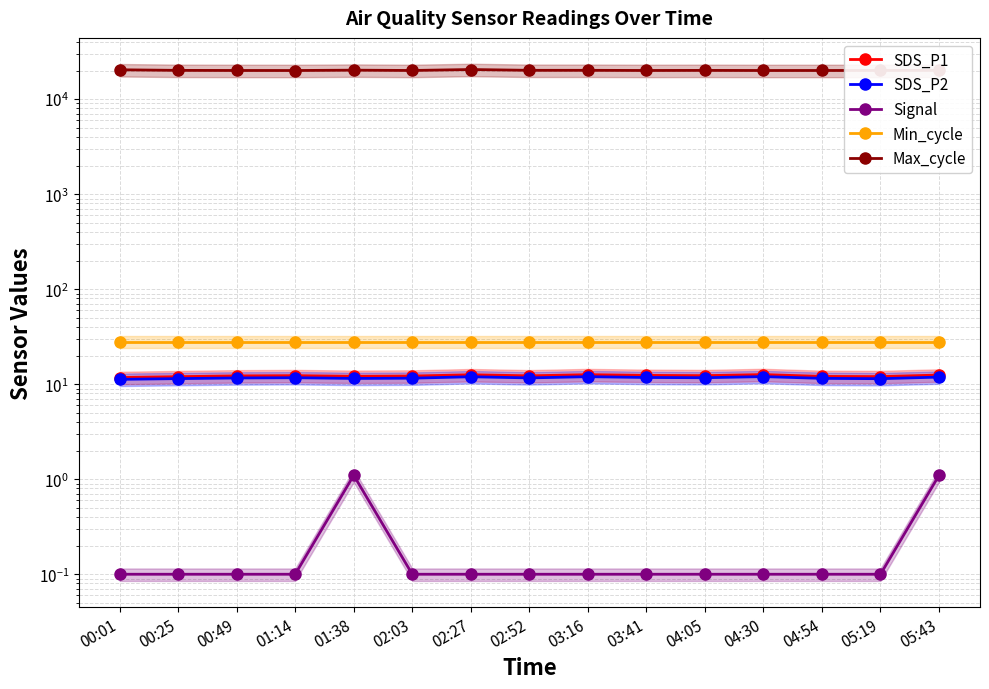

How many lines are shown in the chart?

5